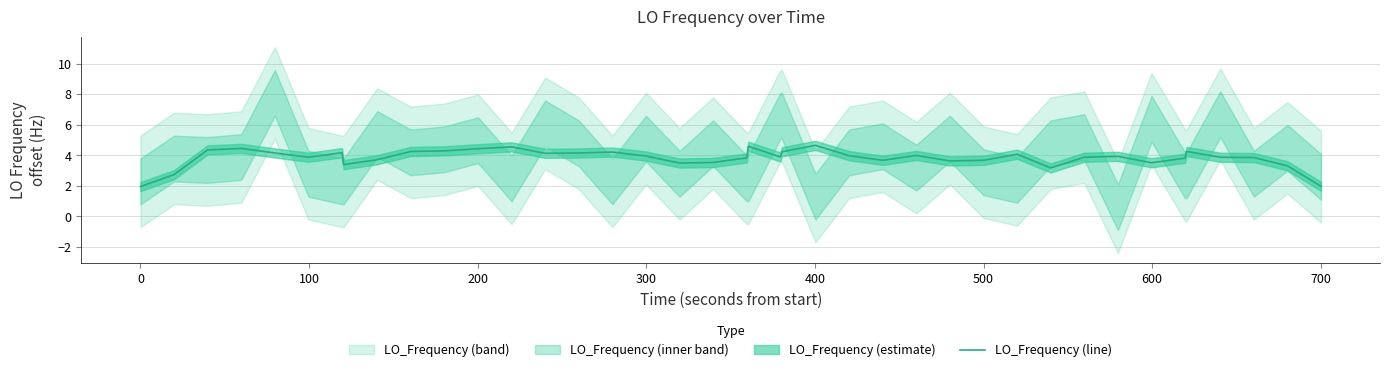

Is it true that LO_Frequency (line) equals 3.7 at 500?

True